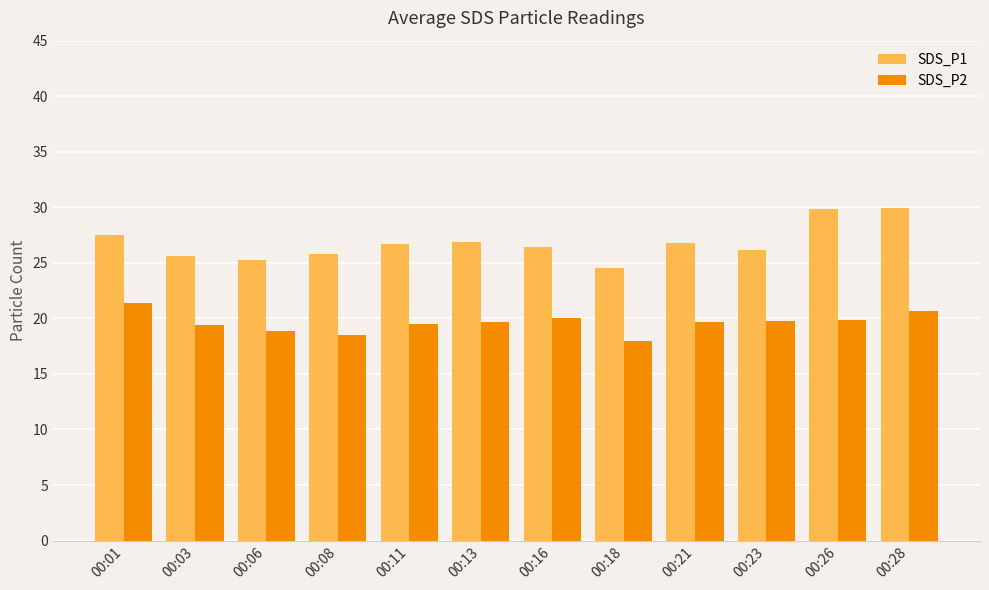

What is the difference between the SDS_P2 values at 00:01 and 00:26?

1.6